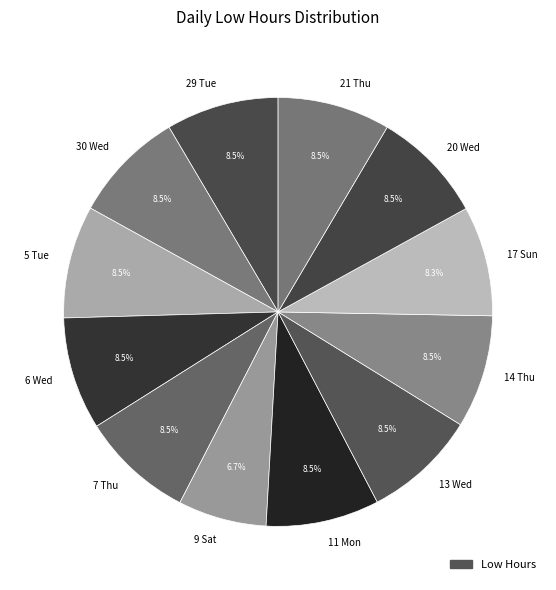

What is the smallest slice in the pie chart?

9 Sat